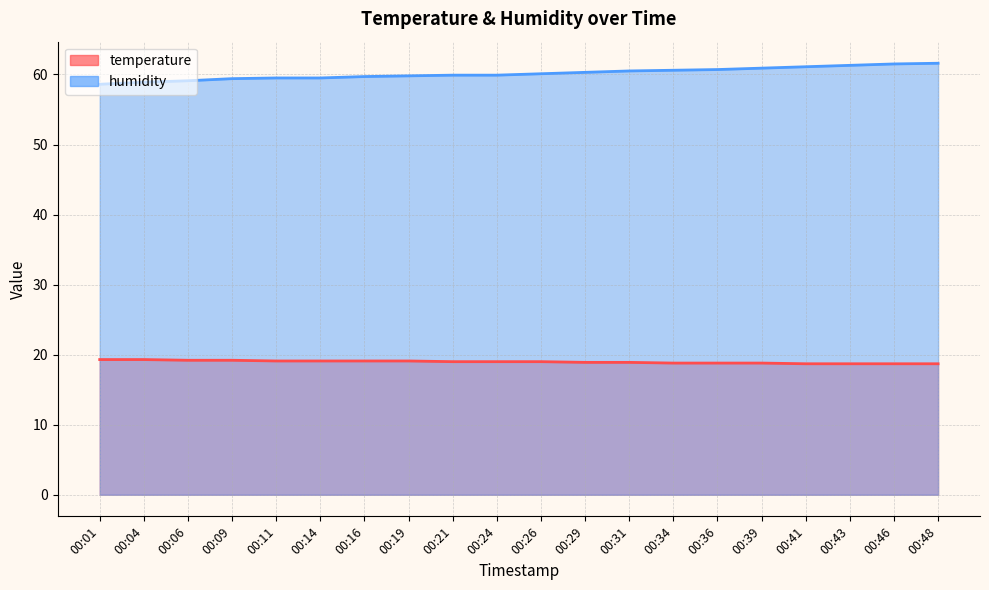

What is the difference between the humidity values at 00:04 and 00:11?

0.6